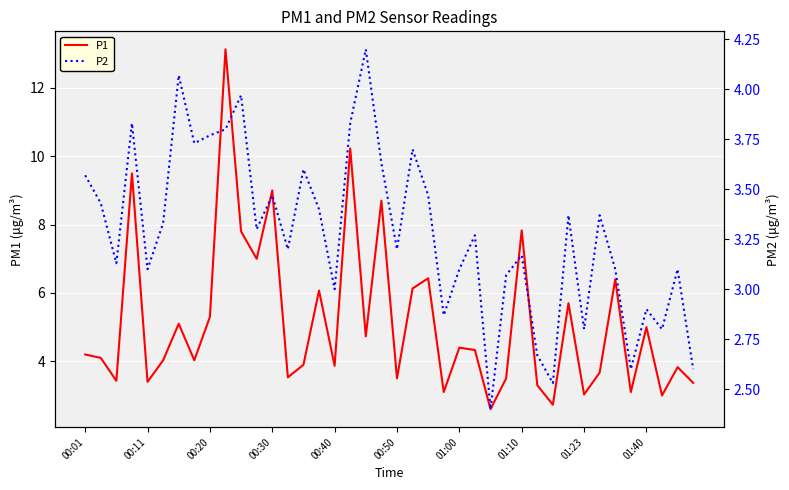

Rank the series by their average value, from lowest to highest.

P2, P1